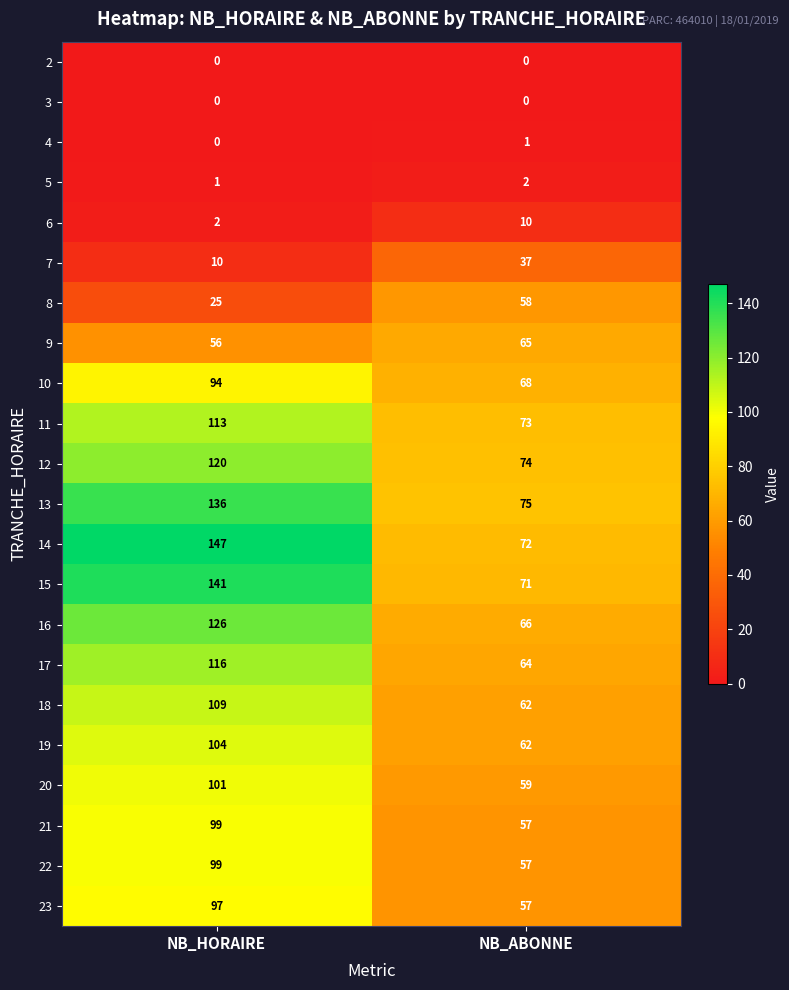

Is it true that 13 equals 41 at NB_ABONNE?

False